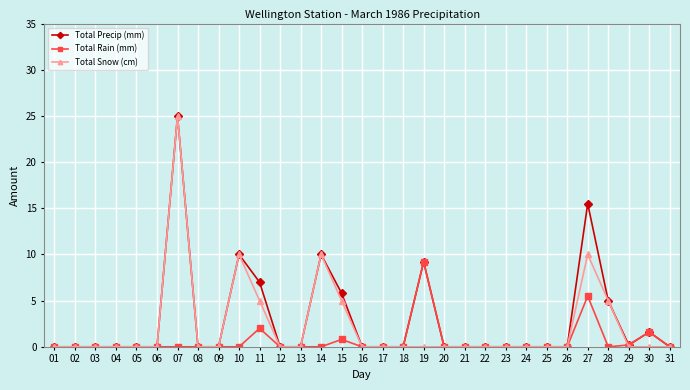

True or false: Total Rain (mm) and Total Snow (cm) intersect in this chart.

True